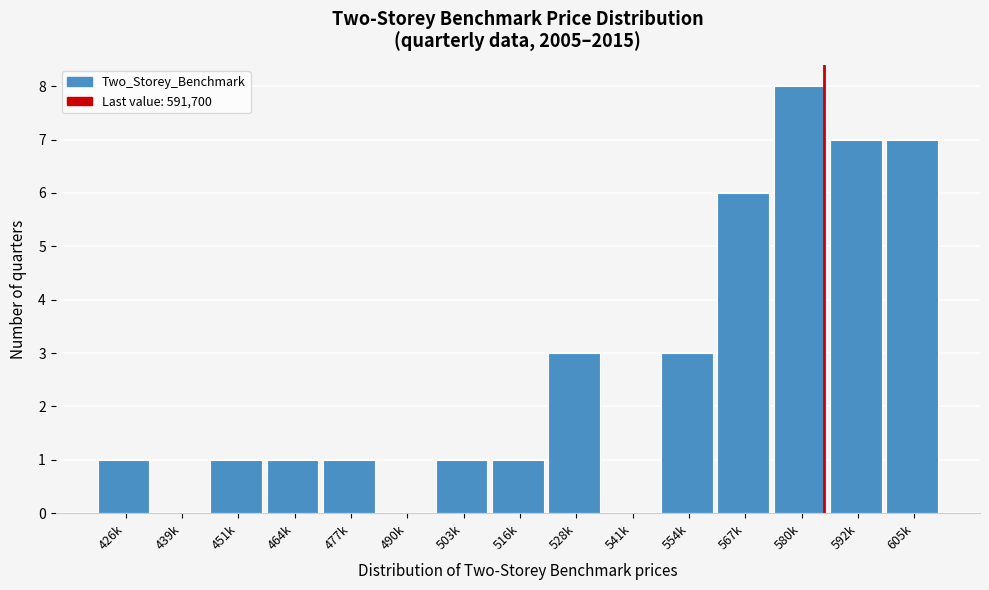

Reading left to right, list all the values displayed in this chart.

426k=1	439k=0	451k=1	464k=1	477k=1	490k=0	503k=1	516k=1	528k=3	541k=0	554k=3	567k=6	580k=8	592k=7	605k=7